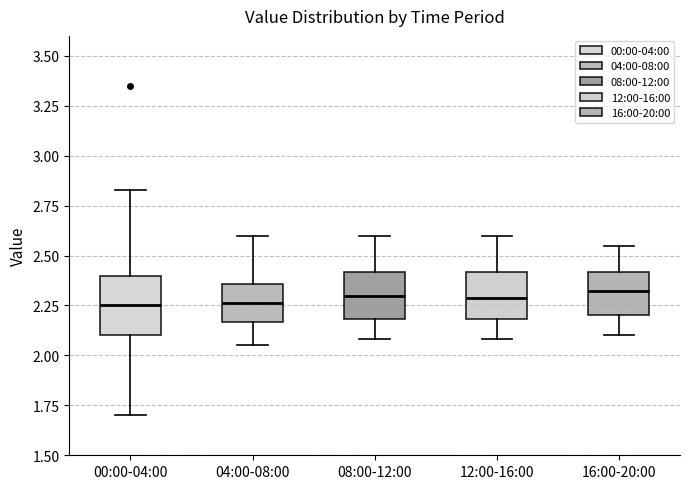

Comparing the boxes themselves (not the whiskers), which one is the tallest?

00:00-04:00